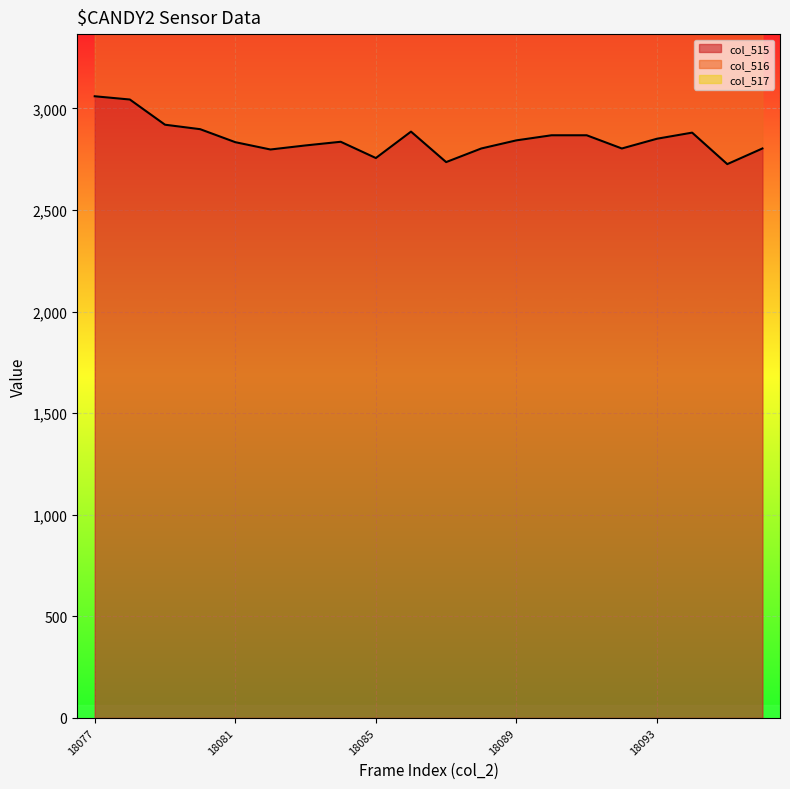

What is the lowest value of the col_515 series?

2726